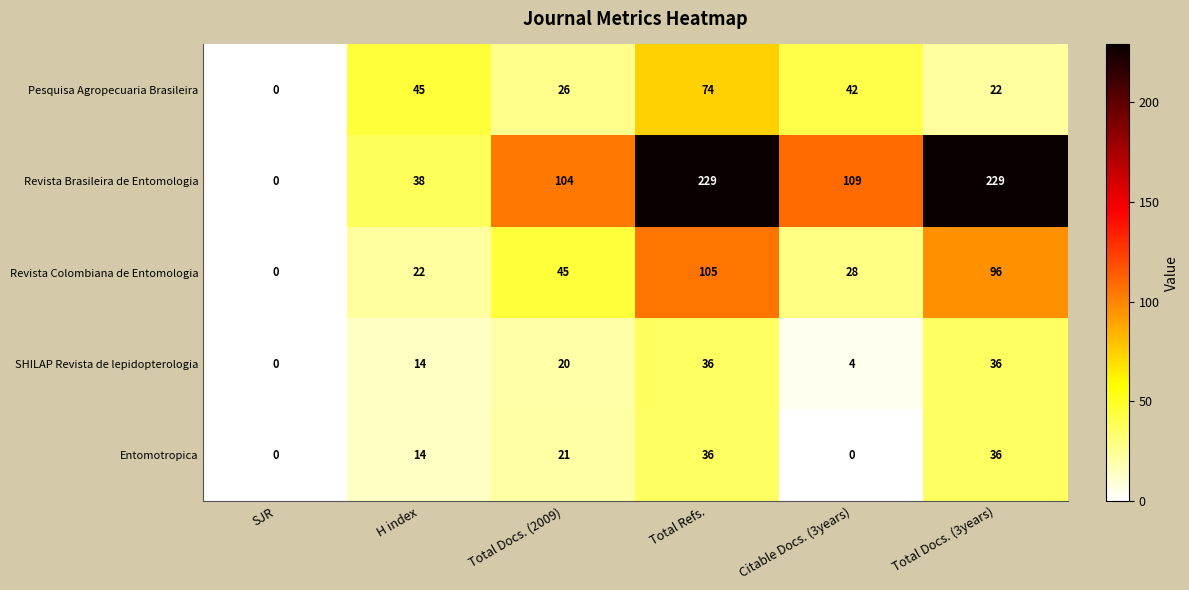

The Entomotropica series shows 9 at H index. True or false?

False